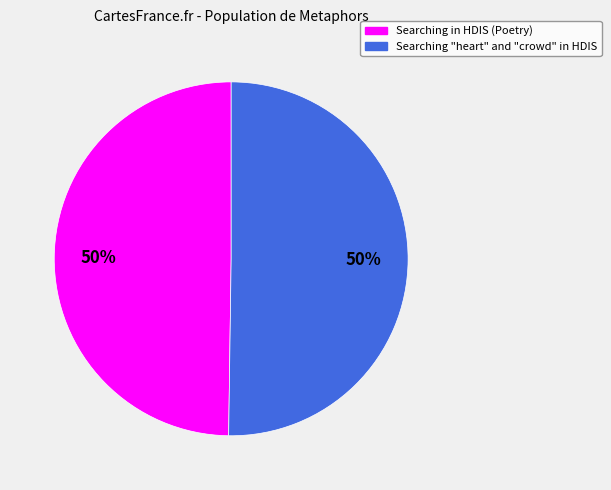

The Searching in HDIS (Poetry) slice represents 50% of the pie. True or false?

True